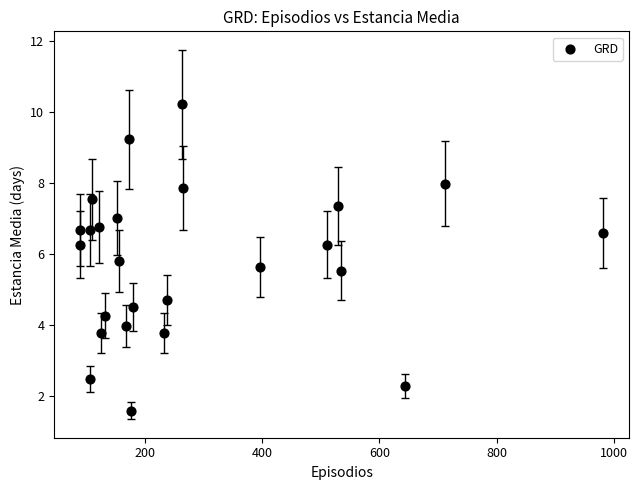

What Y value in the scatter plot is closest to 5?

4.7